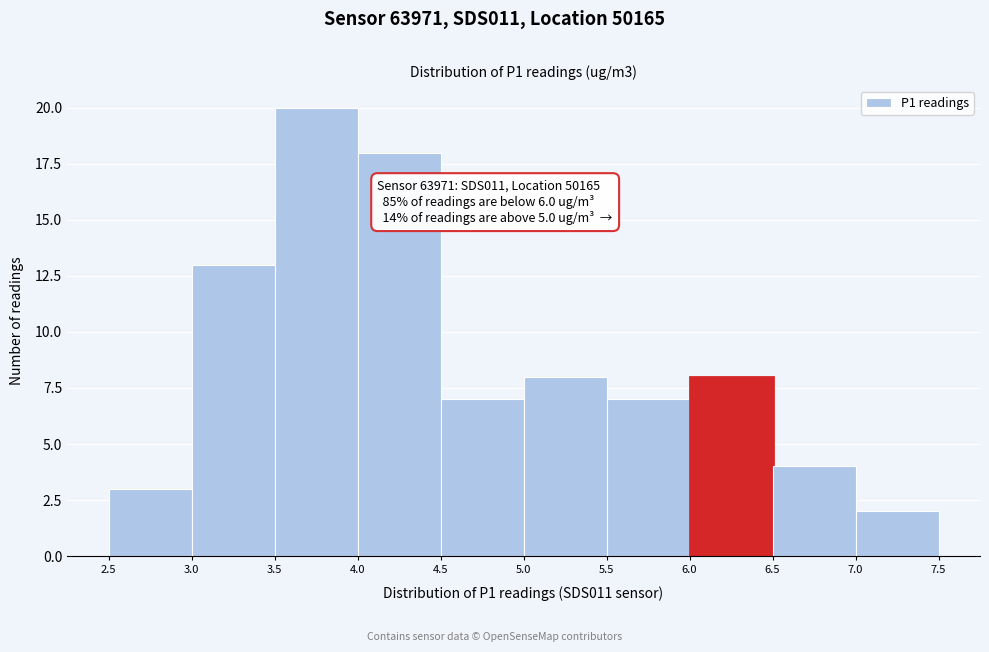

Which range on the x-axis has the tallest bar?

3.5 to 4.0